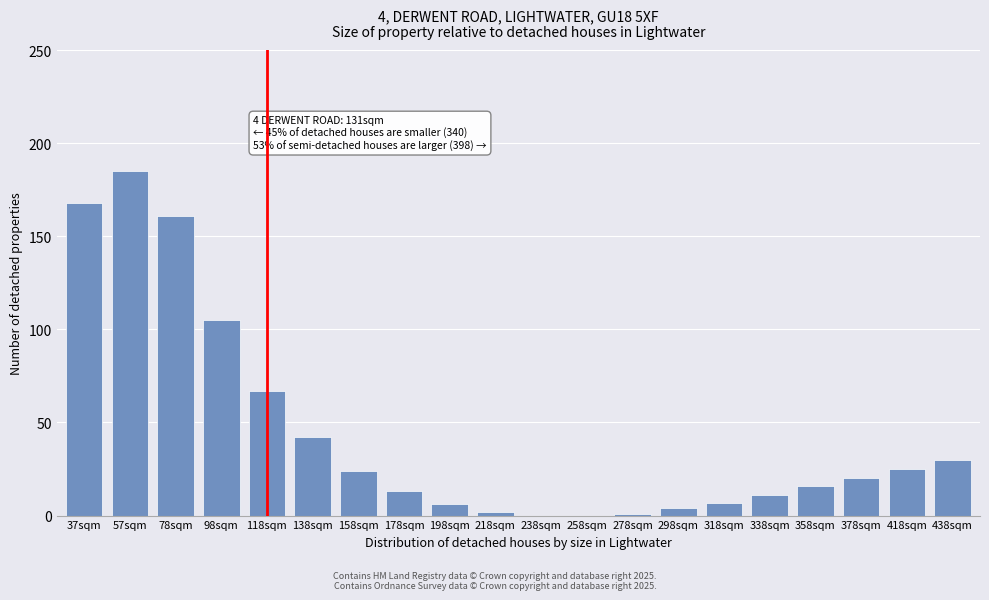

Reading left to right, extract all data points from this chart.

37sqm=168	57sqm=185	78sqm=161	98sqm=105	118sqm=67	138sqm=42	158sqm=24	178sqm=13	198sqm=6	218sqm=2	238sqm=0	258sqm=0	278sqm=1	298sqm=4	318sqm=7	338sqm=11	358sqm=16	378sqm=20	418sqm=25	438sqm=30